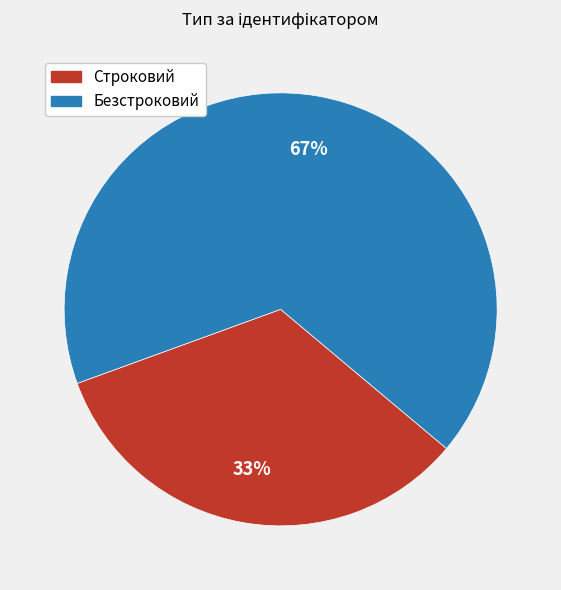

To the nearest percent, what is the average slice percentage?

50%